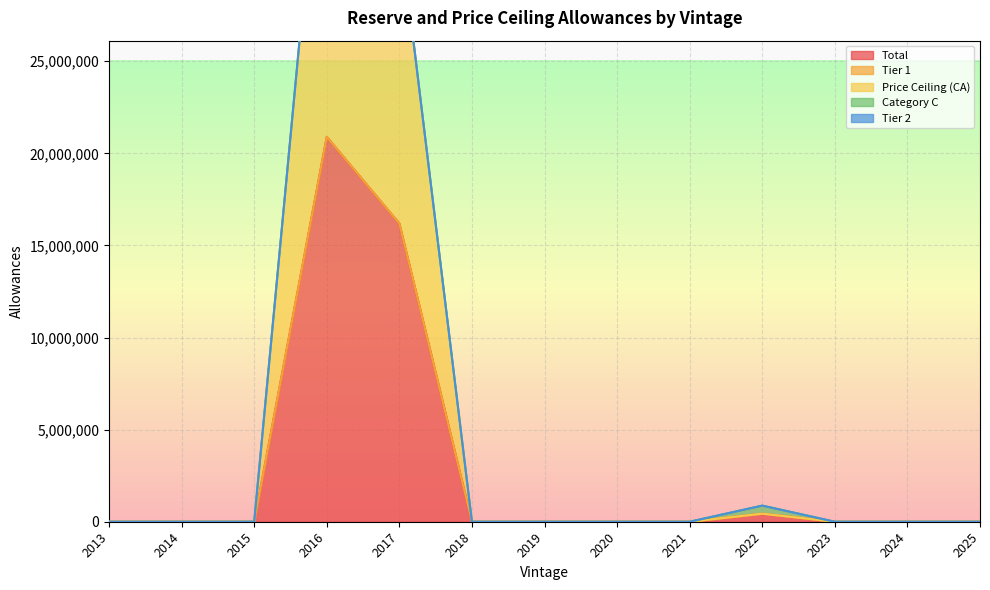

Is it true that Category C equals 0 at 2023?

True